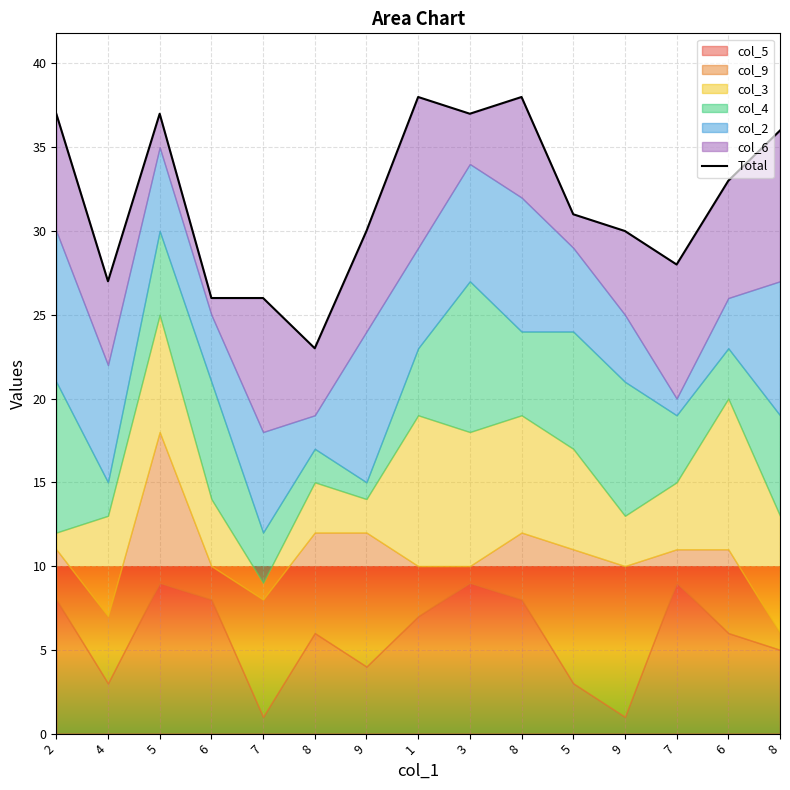

At which category does the data reach its first local valley?

4